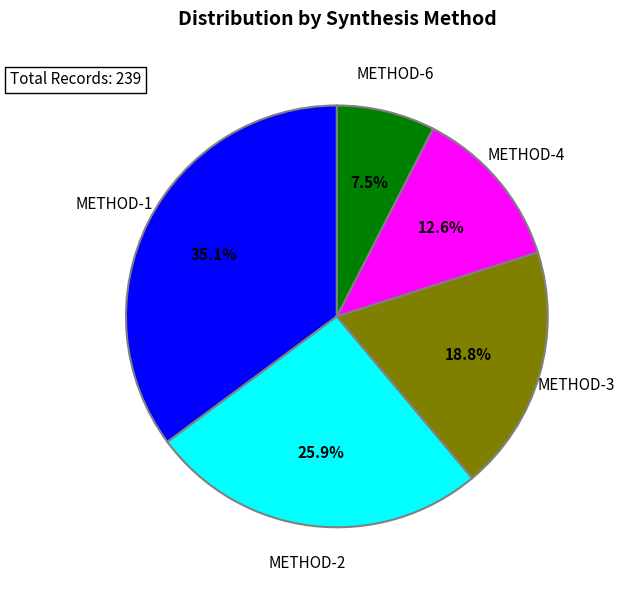

Between METHOD-4 and METHOD-2, which is larger?

METHOD-2